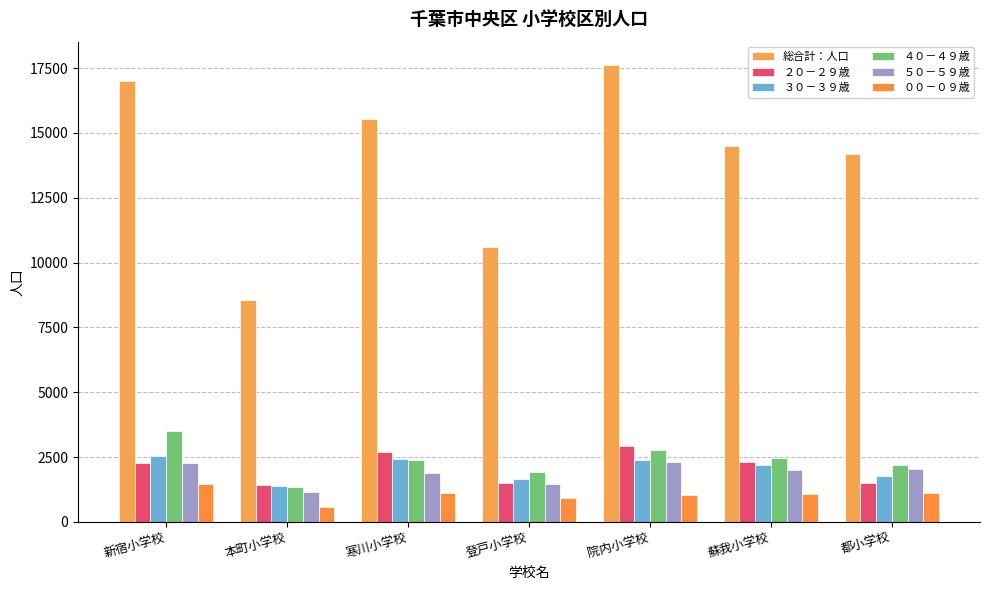

At which label does ００－０９歳 first exceed 1071?

新宿小学校